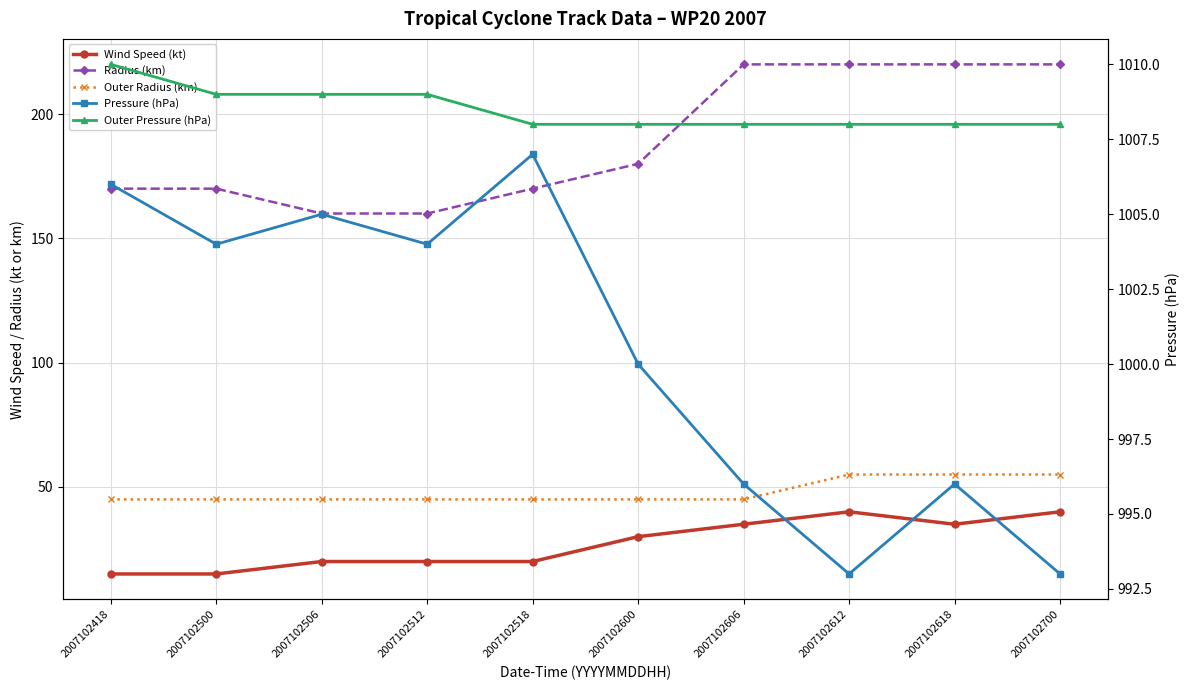

At which category does the chart reach its peak across all series?

2007102418